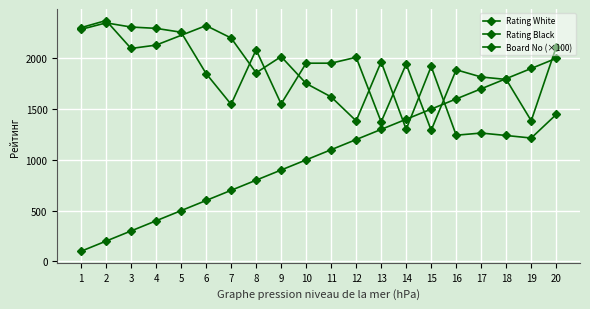

Is the value of Rating White at 17 greater than the value of Board No at 4?

Yes